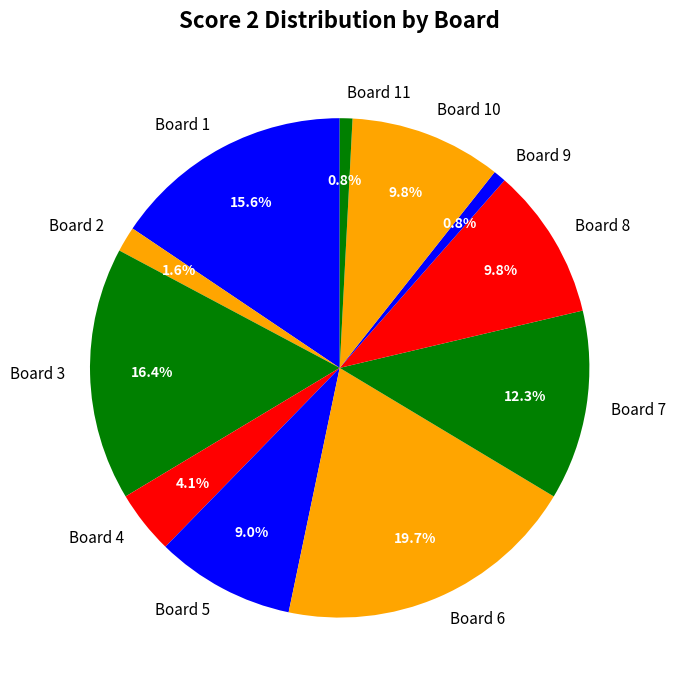

How many segments does this pie chart have?

11